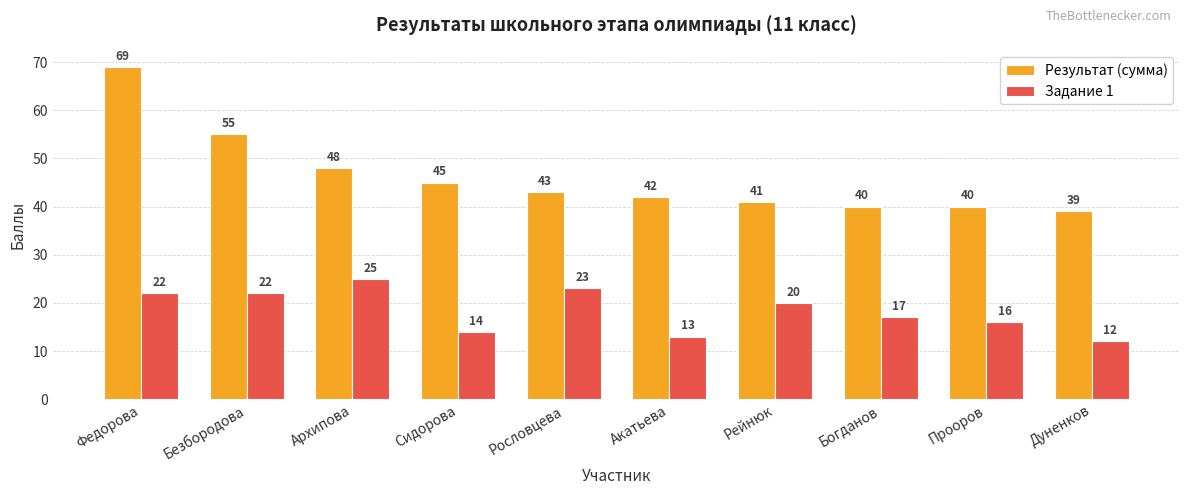

What is the sum of the Задание 1 values at Архипова and Рейнюк?

45